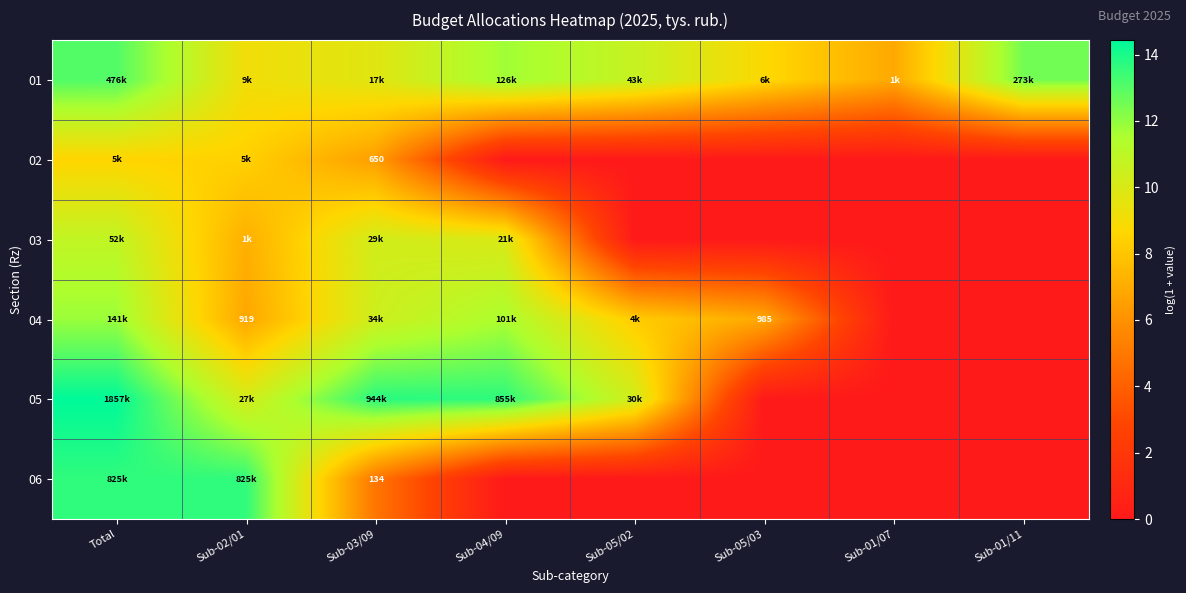

What is the minimum value for 01?

6.9